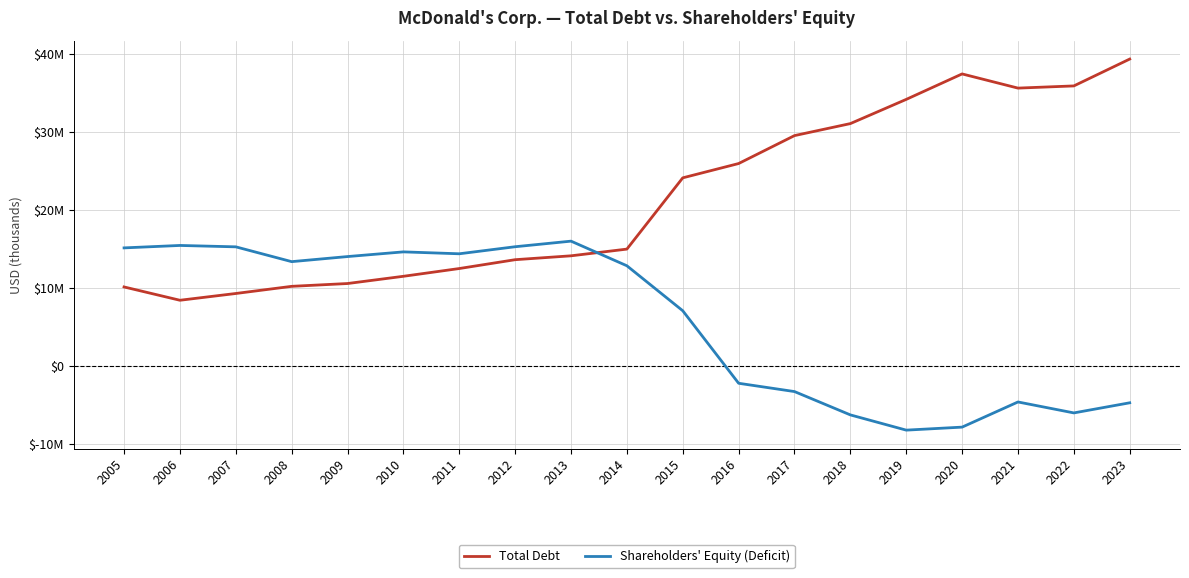

What are all the series names shown in the legend?

Total Debt, Shareholders' Equity (Deficit)